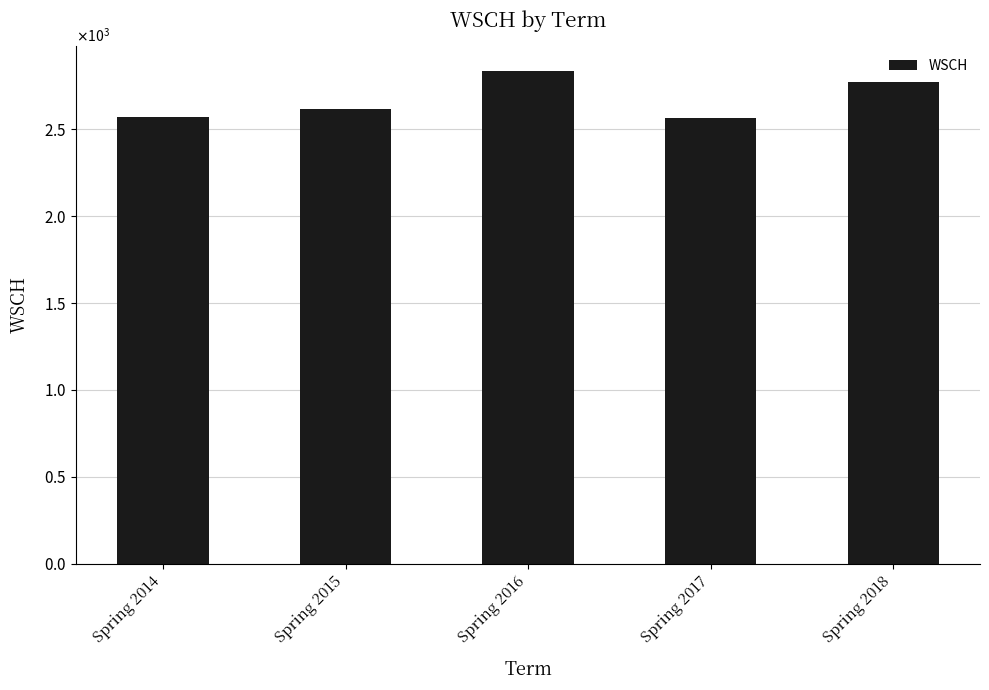

Reading left to right, list all the values displayed in this chart.

Spring 2014=2569.1	Spring 2015=2615.7	Spring 2016=2836.8	Spring 2017=2564.3	Spring 2018=2771.1